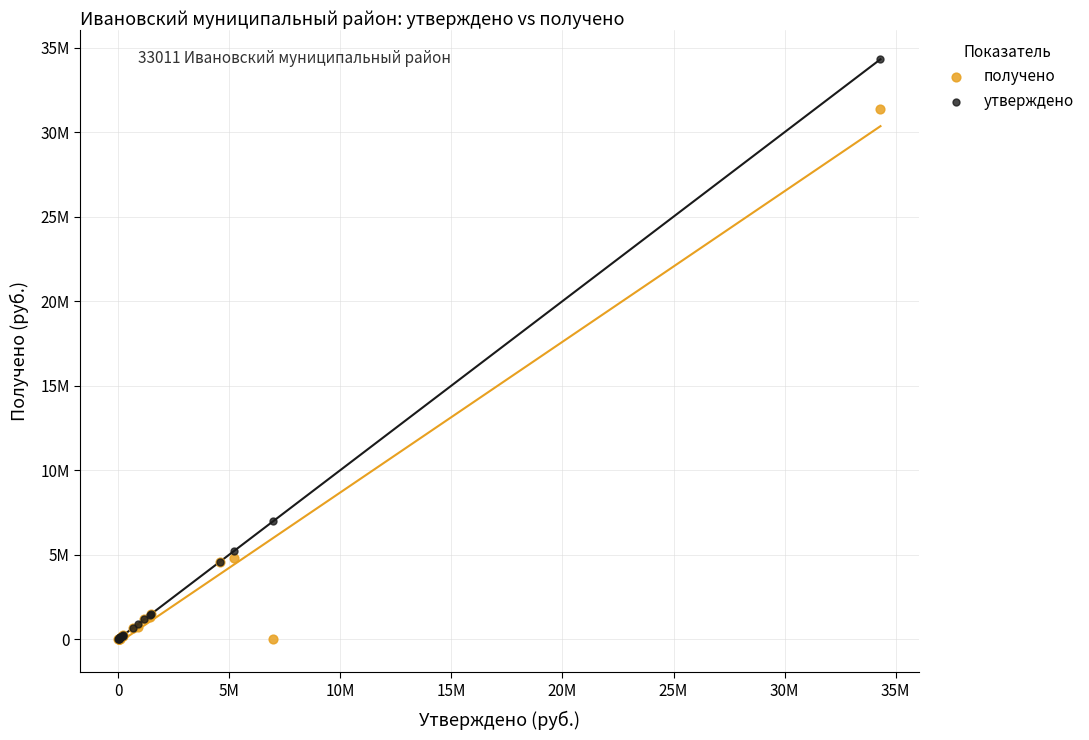

Which series reaches the maximum Y coordinate?

утверждено